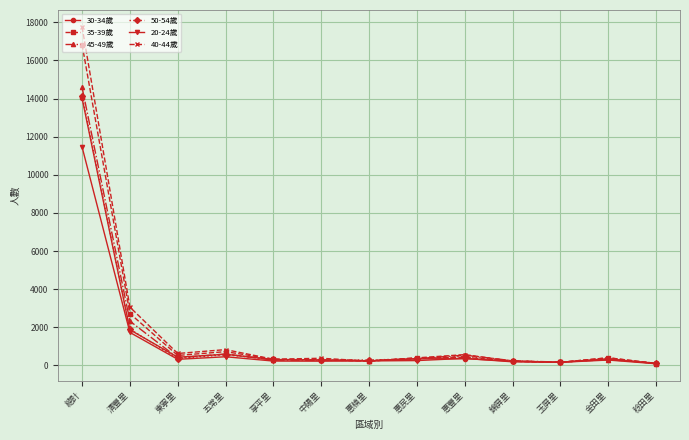

What is the label of the 2nd point from the right?

金田里